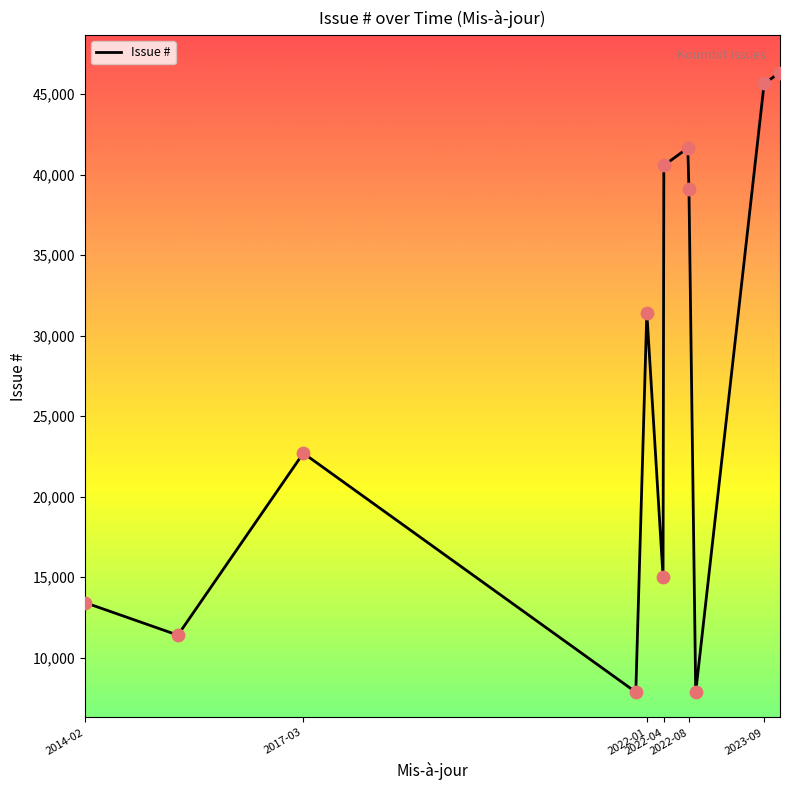

What is the minimum value shown in the chart?

7859